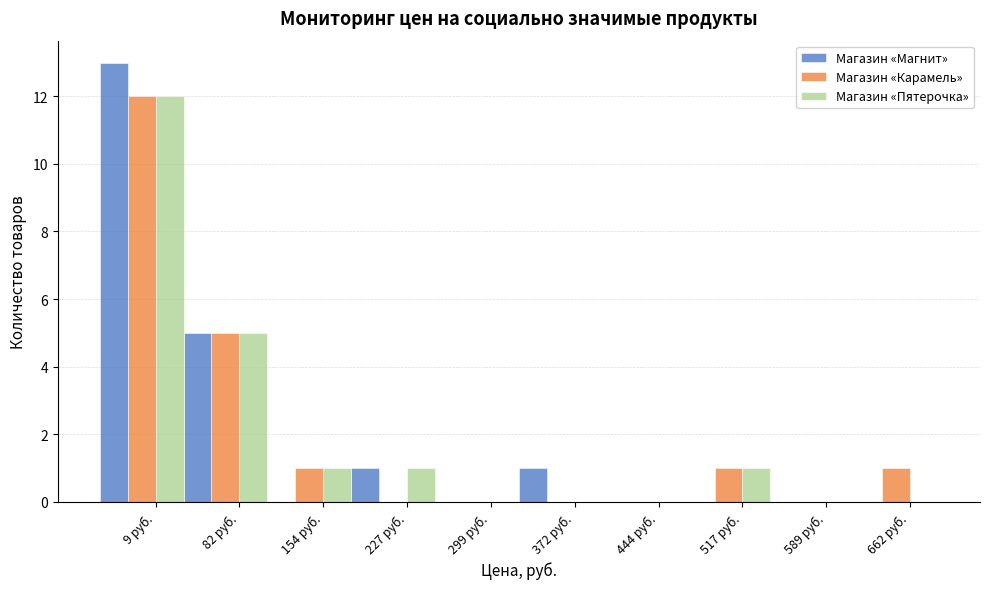

Reading left to right, extract all data points from this chart.

Магазин «Магнит»: 9 руб.=13	82 руб.=5	154 руб.=0	227 руб.=1	299 руб.=0	372 руб.=1	444 руб.=0	517 руб.=0	589 руб.=0	662 руб.=0
Магазин «Карамель»: 9 руб.=12	82 руб.=5	154 руб.=1	227 руб.=0	299 руб.=0	372 руб.=0	444 руб.=0	517 руб.=1	589 руб.=0	662 руб.=1
Магазин «Пятерочка»: 9 руб.=12	82 руб.=5	154 руб.=1	227 руб.=1	299 руб.=0	372 руб.=0	444 руб.=0	517 руб.=1	589 руб.=0	662 руб.=0